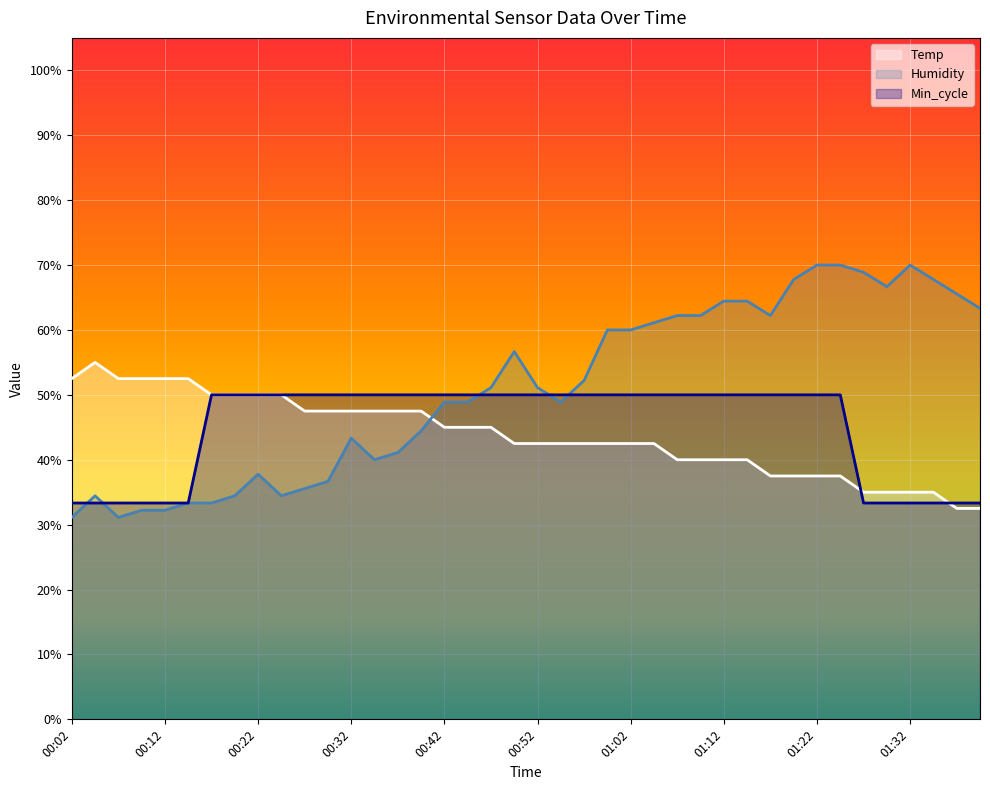

Reading right to left, transcribe all the data shown in this chart.

Temp: 32.5	32.5	35.0	35.0	35.0	35.0	37.5	37.5	37.5	37.5	40.0	40.0	40.0	40.0	42.5	42.5	42.5	42.5	42.5	42.5	42.5	45.0	45.0	45.0	47.5	47.5	47.5	47.5	47.5	47.5	50.0	50.0	50.0	50.0	52.5	52.5	52.5	52.5	55.0	52.5
Humidity: 63.3	65.6	67.8	70.0	66.7	68.9	70.0	70.0	67.8	62.2	64.4	64.4	62.2	62.2	61.1	60.0	60.0	52.2	48.9	51.1	56.7	51.1	48.9	48.9	44.4	41.1	40.0	43.3	36.7	35.6	34.4	37.8	34.4	33.3	33.3	32.2	32.2	31.1	34.4	31.1
Min_cycle: 33.3	33.3	33.3	33.3	33.3	33.3	50.0	50.0	50.0	50.0	50.0	50.0	50.0	50.0	50.0	50.0	50.0	50.0	50.0	50.0	50.0	50.0	50.0	50.0	50.0	50.0	50.0	50.0	50.0	50.0	50.0	50.0	50.0	50.0	33.3	33.3	33.3	33.3	33.3	33.3